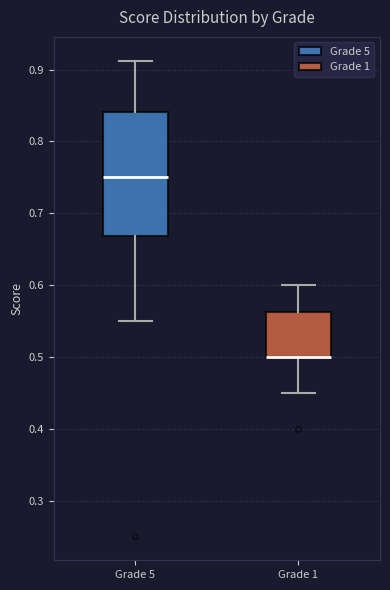

Reading left to right, read every box against the y-axis: the position of its median line, the range the box covers, and the ends of its whiskers. The values are not printed on the chart, so give them approximately, as read against the axis.

Grade 5: median 0.75, box 0.67 to 0.84, whiskers 0.55 to 0.91
Grade 1: median 0.50 (drawn on the box's lower edge), box 0.50 to 0.56, whiskers 0.45 to 0.60